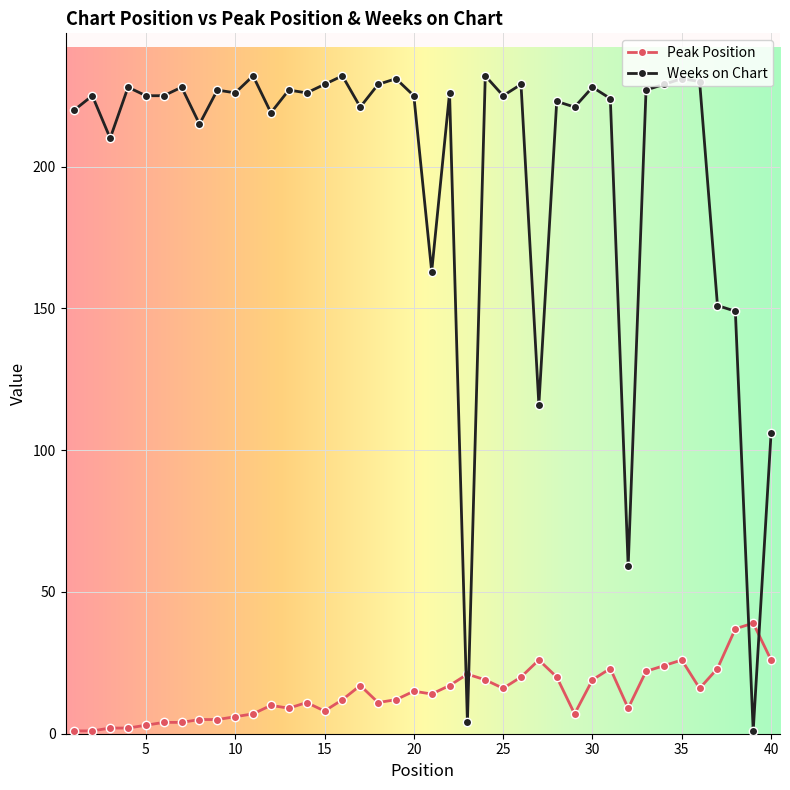

Which series has the largest total across all categories?

Weeks on Chart